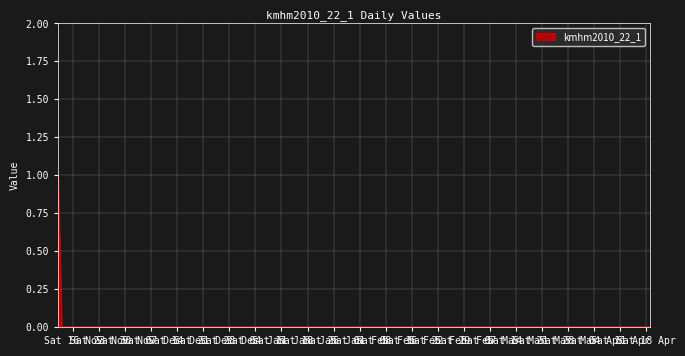

What is the greatest value displayed?

1